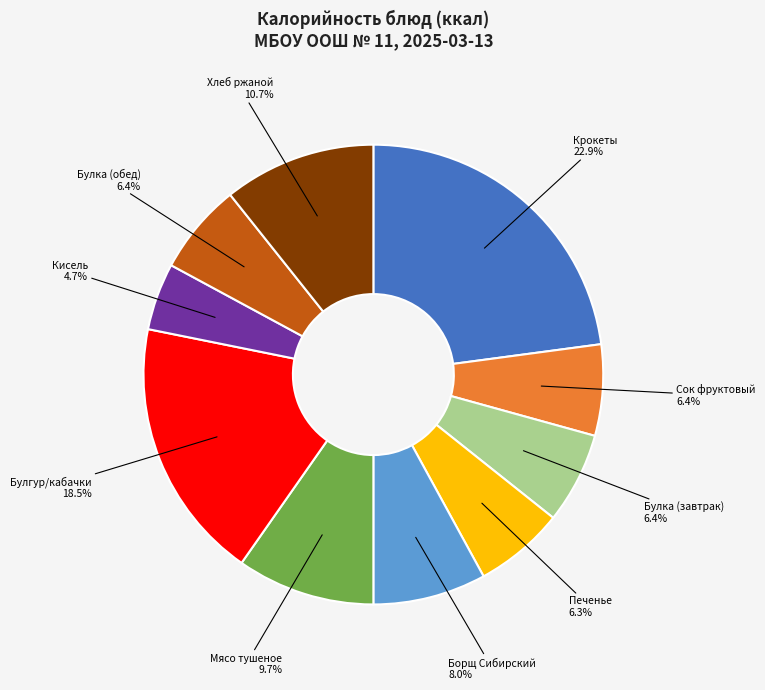

Approximately how many times larger is the value at Борщ Сибирский compared to Сок фруктовый?

1.2